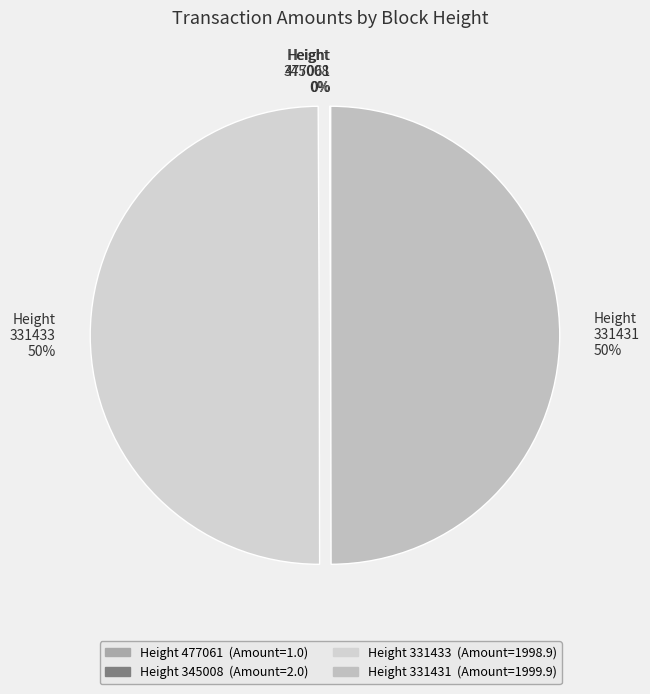

The Height 331431 50% slice represents 50% of the pie. True or false?

True